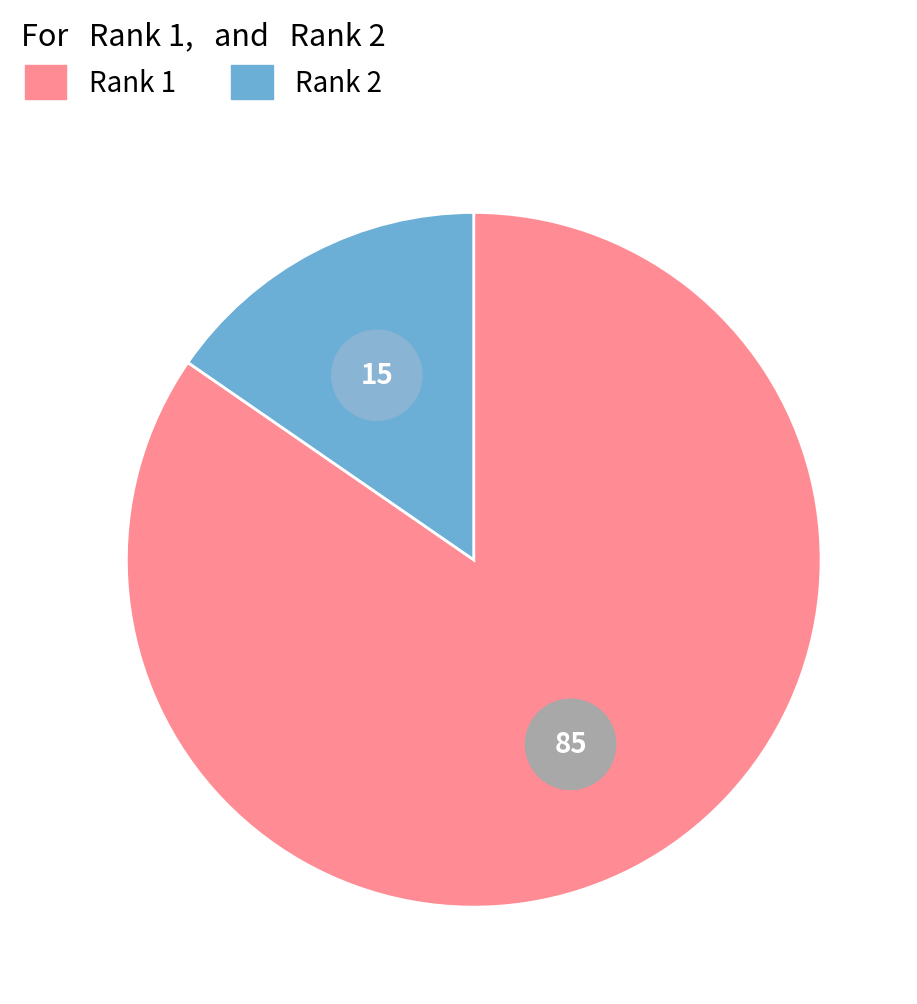

How many slices are in this pie chart?

2